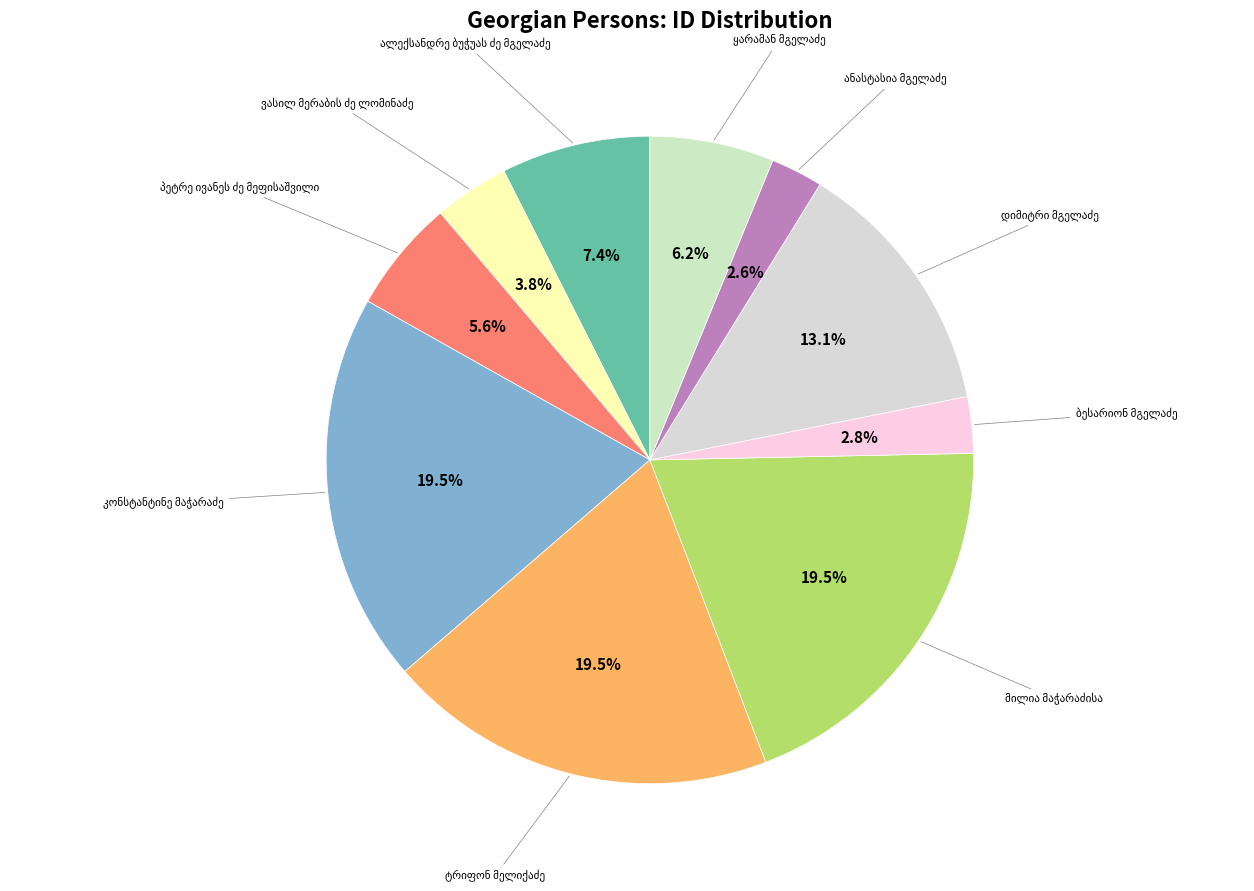

What percentage do დიმიტრი მგელაძე and ვასილ მერაბის ძე ლომინაძე together represent?

16.8%